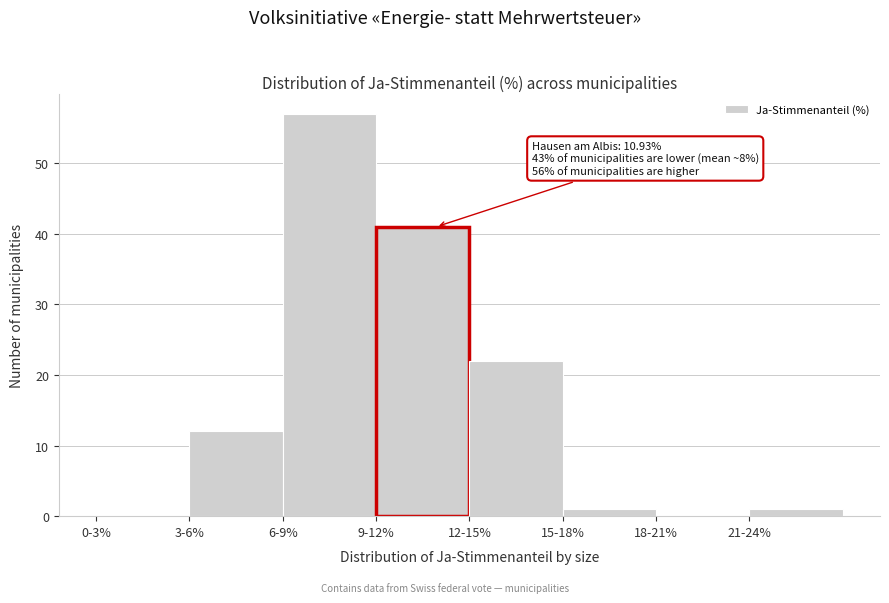

Reading left to right, transcribe all the data shown in this chart.

0-3%=0	3-6%=12	6-9%=57	9-12%=41	12-15%=22	15-18%=1	18-21%=0	21-24%=1